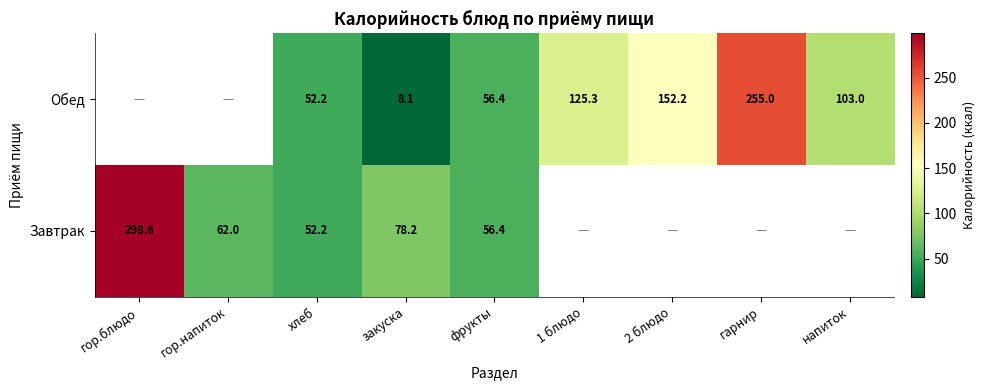

The value of Обед at фрукты is 56.4. True or false?

True